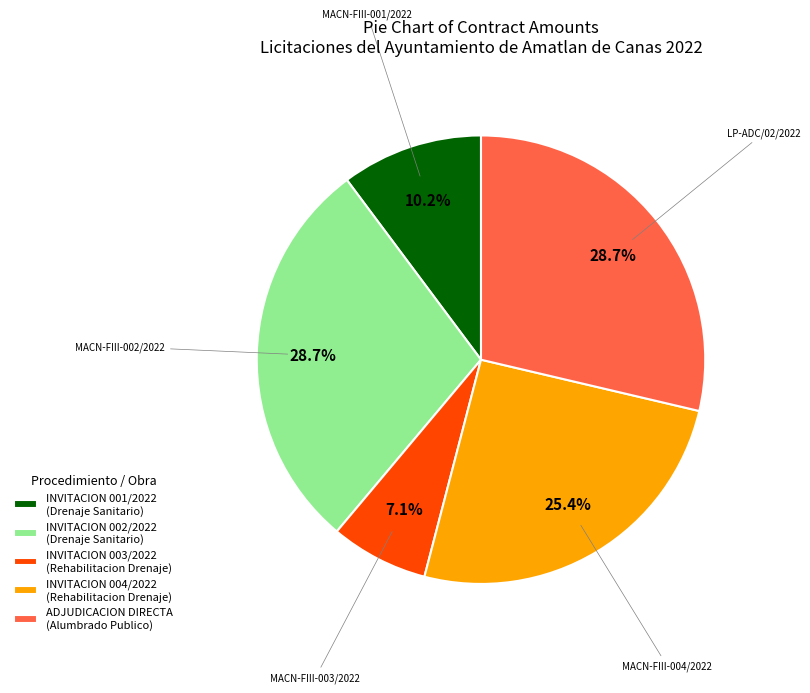

Is there any slice that represents more than half of the pie?

No